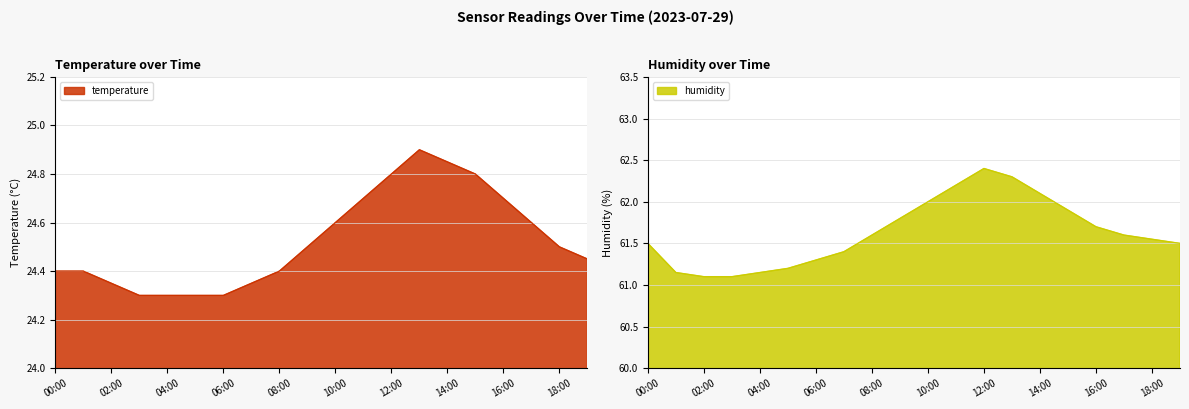

Between 11:00 and 16:00, which series saw the biggest shift?

humidity